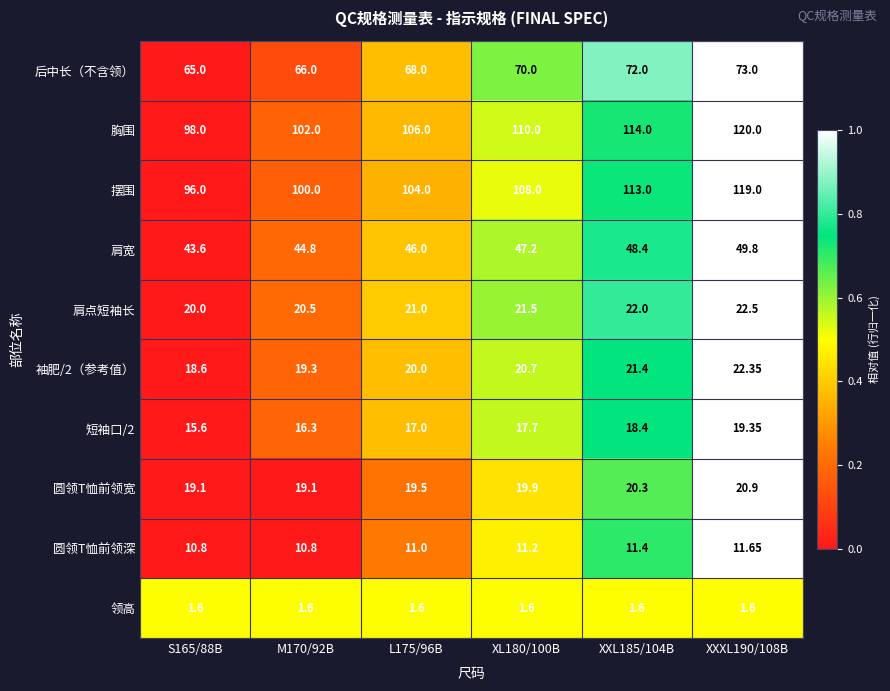

Which series changed the most between S165/88B and XXL185/104B?

摆围